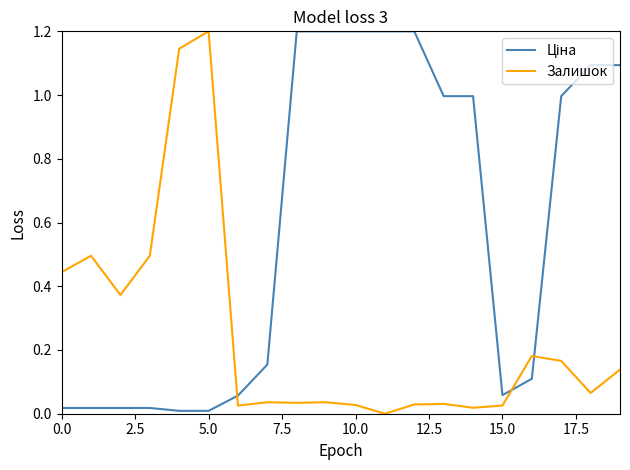

What is the maximum value shown in the chart?

1.2